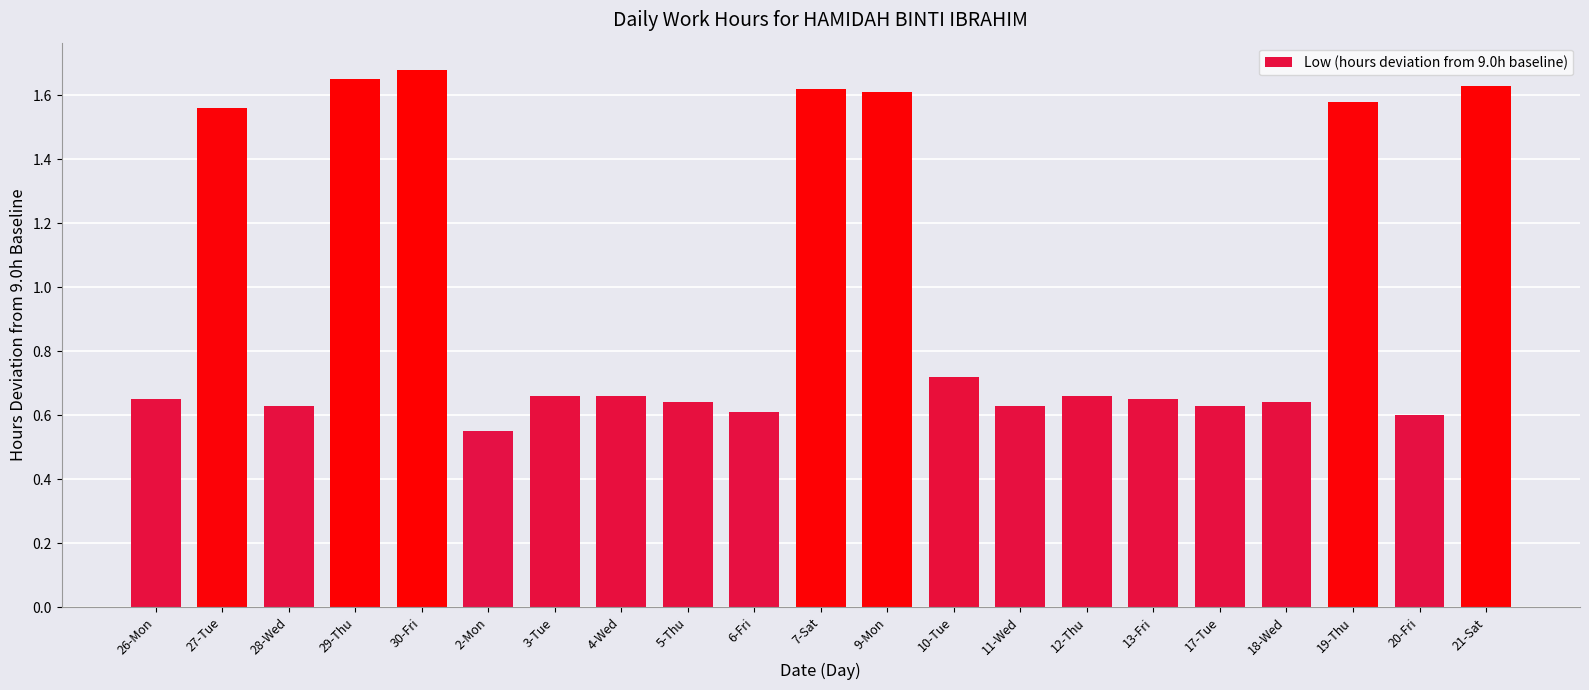

The chart shows a value of 0.6 at 11-Wed. True or false?

True